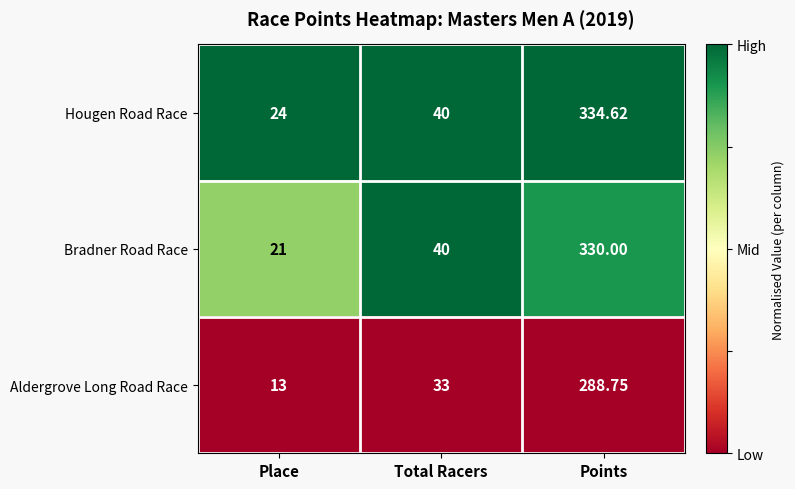

Which series has the widest spread of values?

Hougen Road Race